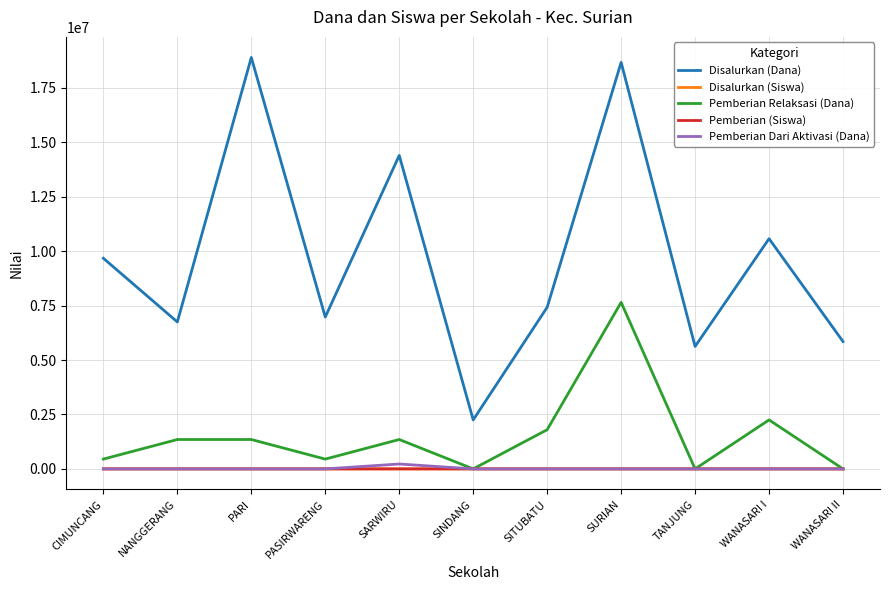

The value of Pemberian Relaksasi (Dana) at WANASARI II is 0. True or false?

True